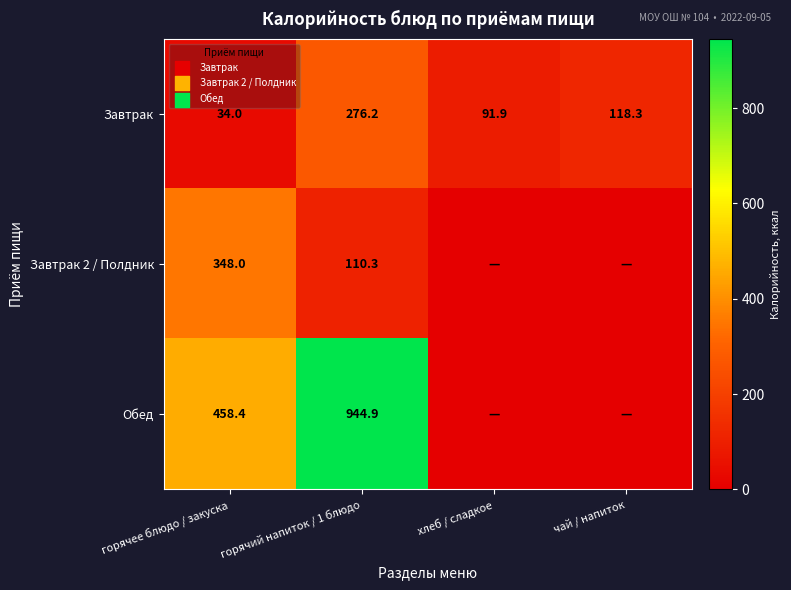

List the labels in order of Завтрак value, smallest first.

горячее блюдо / закуска, хлеб / сладкое, чай / напиток, горячий напиток / 1 блюдо